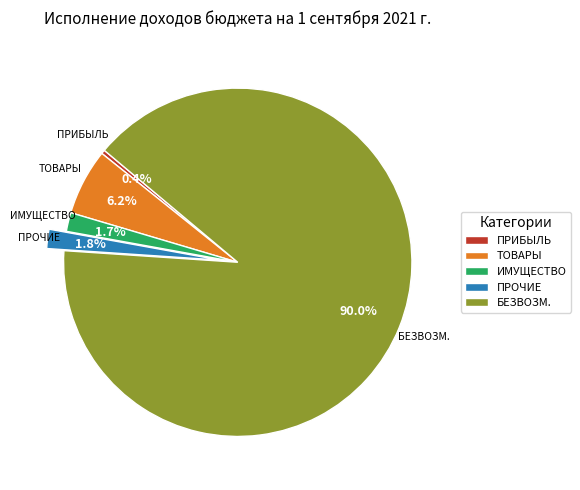

Between ПРИБЫЛЬ and ПРОЧИЕ, which is larger?

ПРОЧИЕ